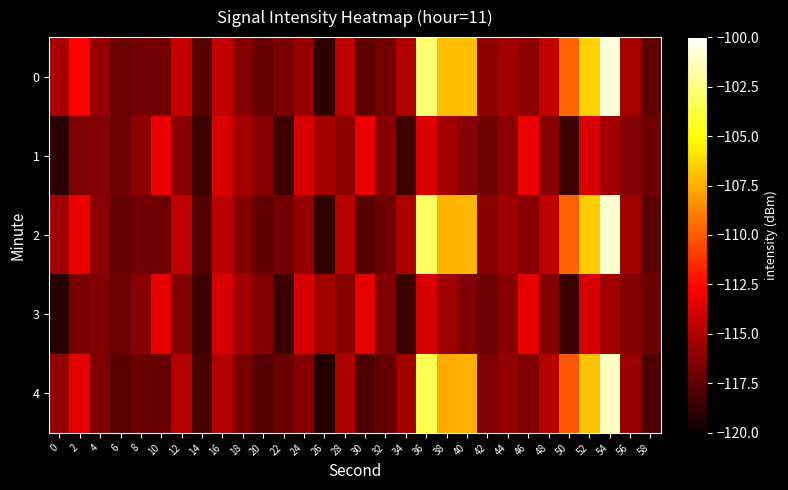

Count the number of data series in this chart.

5